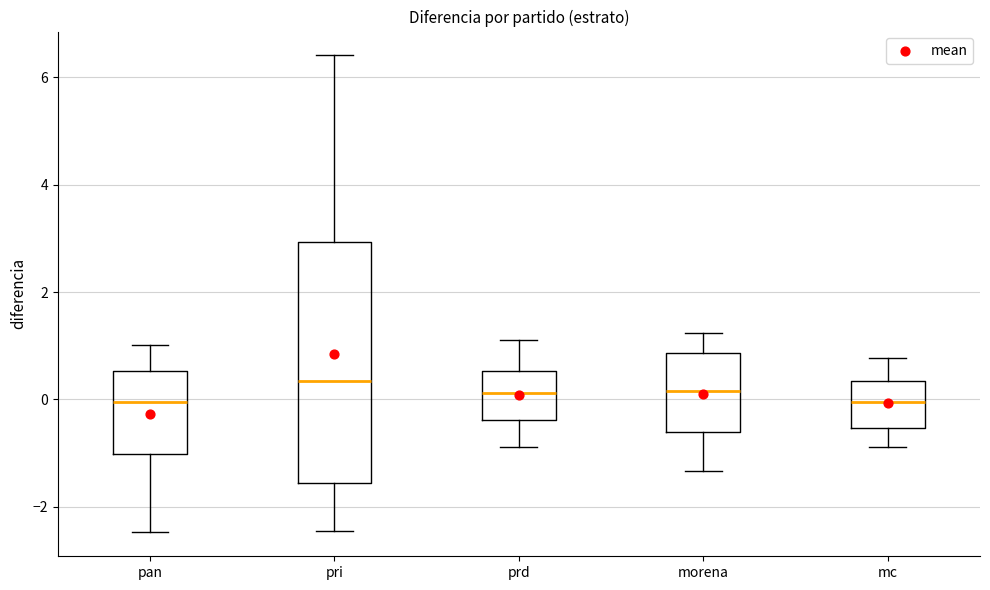

Where does the upper whisker of the box for pan end on the y-axis? The values are not printed on the chart, so give them approximately, as read against the axis.

1.0